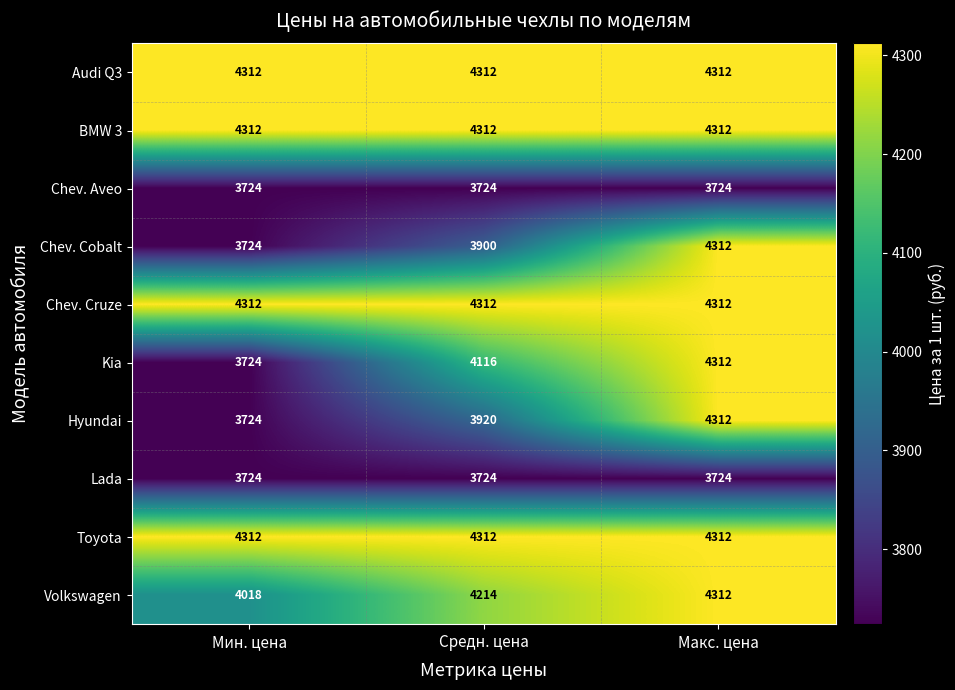

What is the sum of all Toyota values?

12936